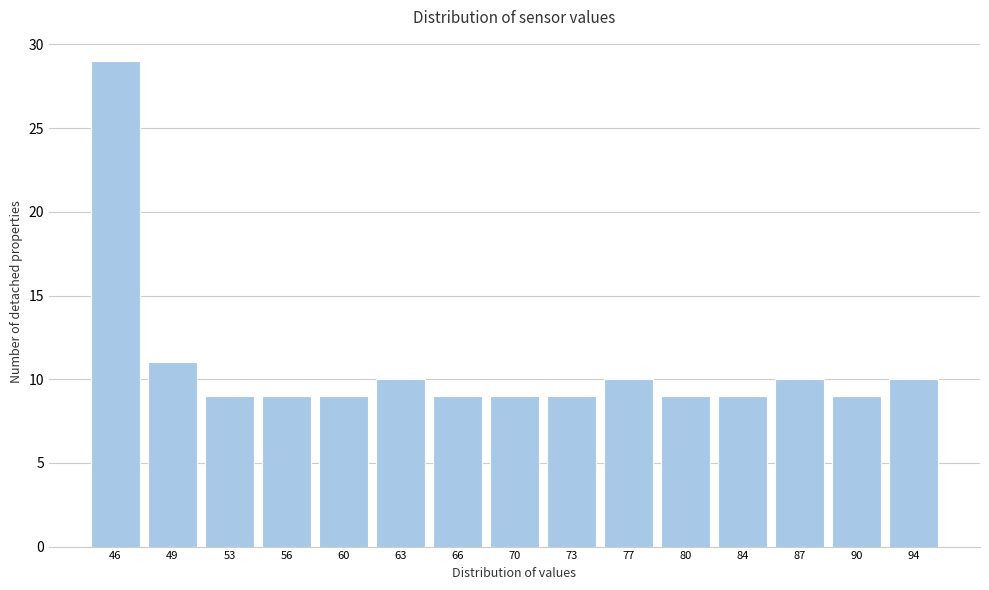

Reading left to right, extract all data points from this chart.

46=29	49=11	53=9	56=9	60=9	63=10	66=9	70=9	73=9	77=10	80=9	84=9	87=10	90=9	94=10